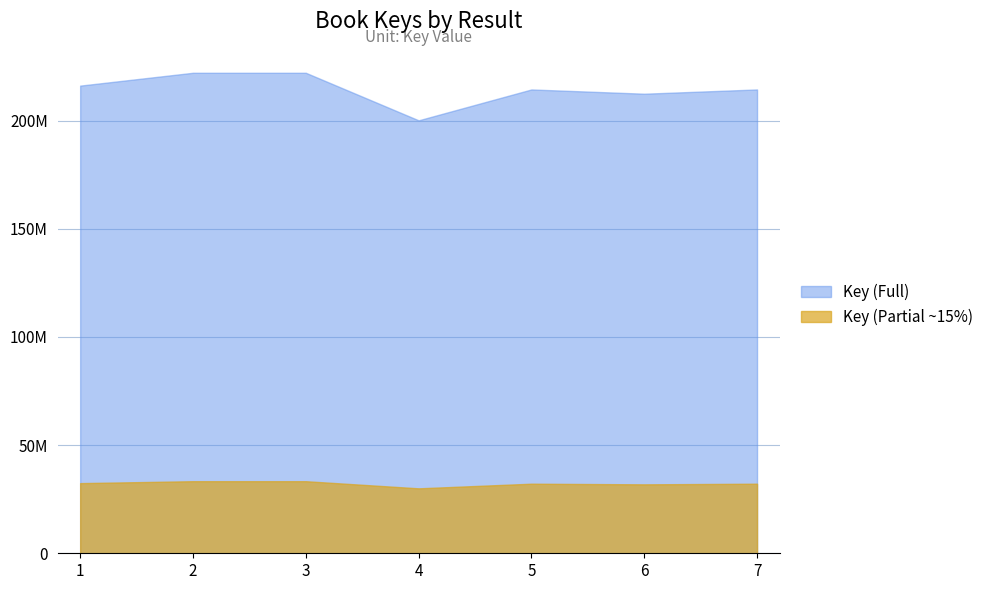

At which category does the data reach its first local peak?

2